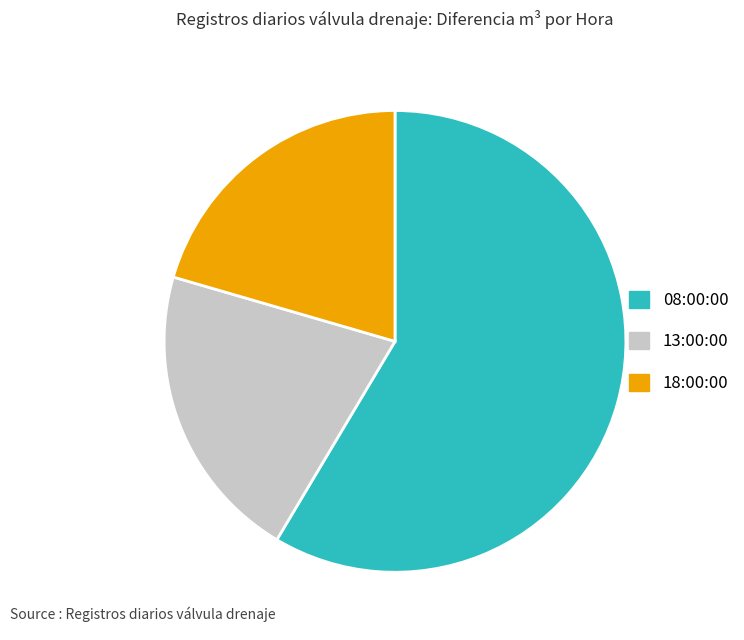

What is the largest slice in the pie chart?

08:00:00